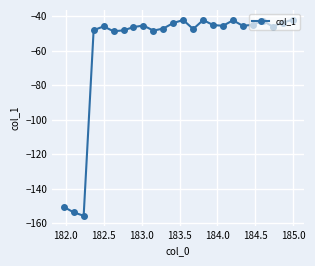

What is the difference between the maximum and second lowest values?

111.8